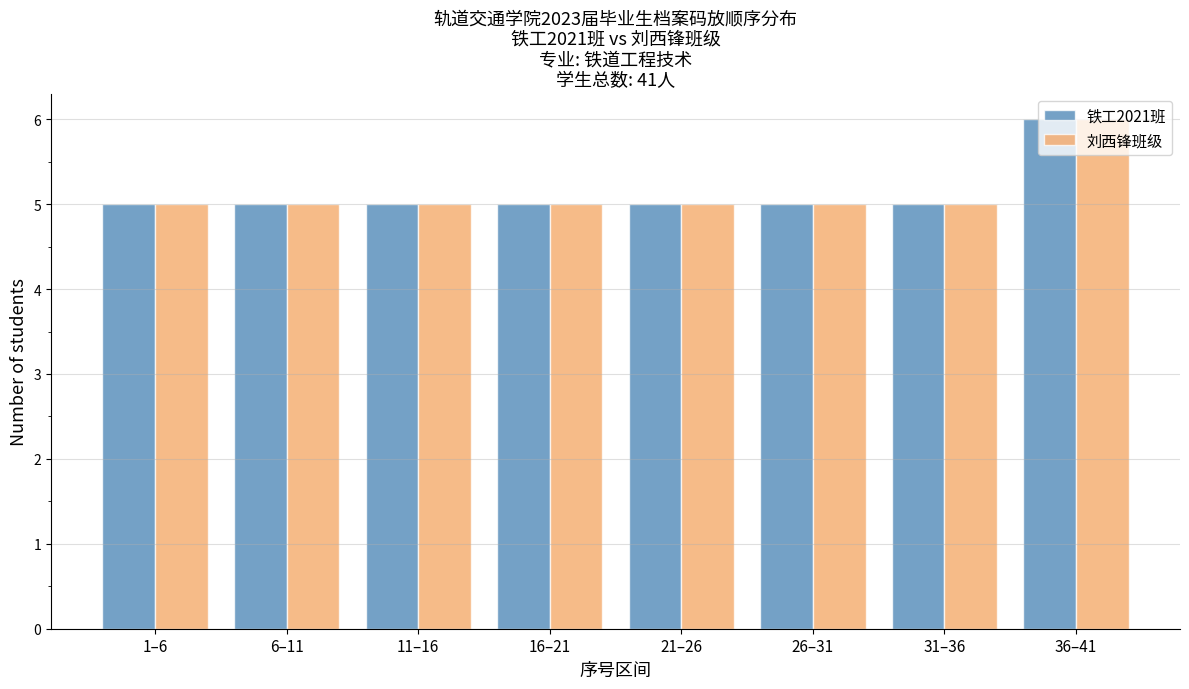

True or false: 刘西锋班级 has a value of 7 at 6–11.

False